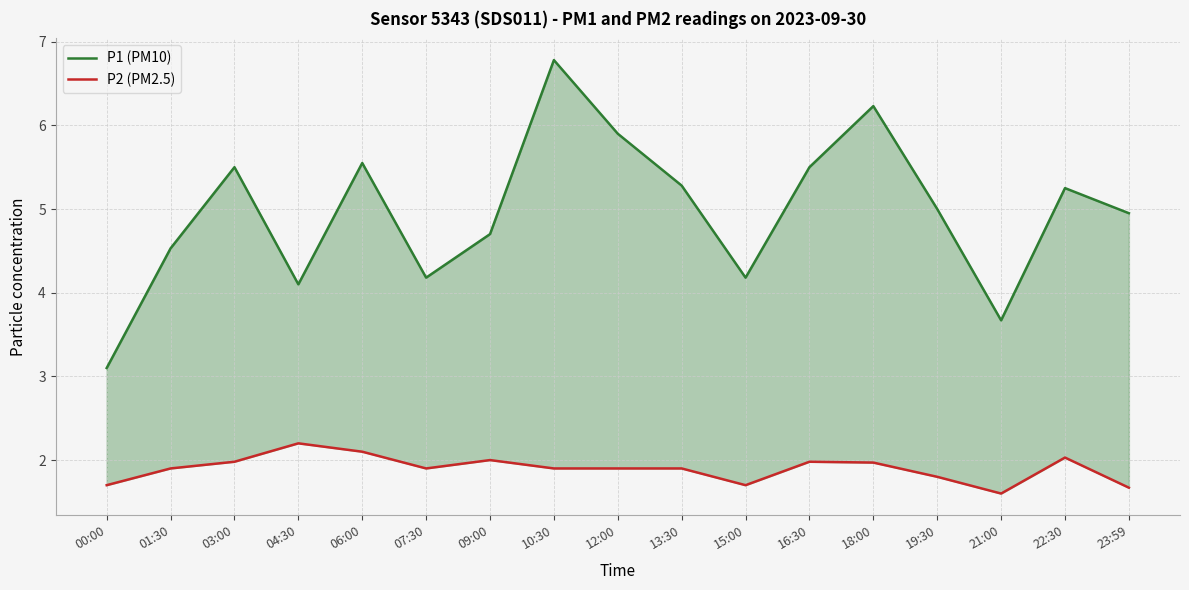

Between 22:30 and 06:00, which is larger?

06:00